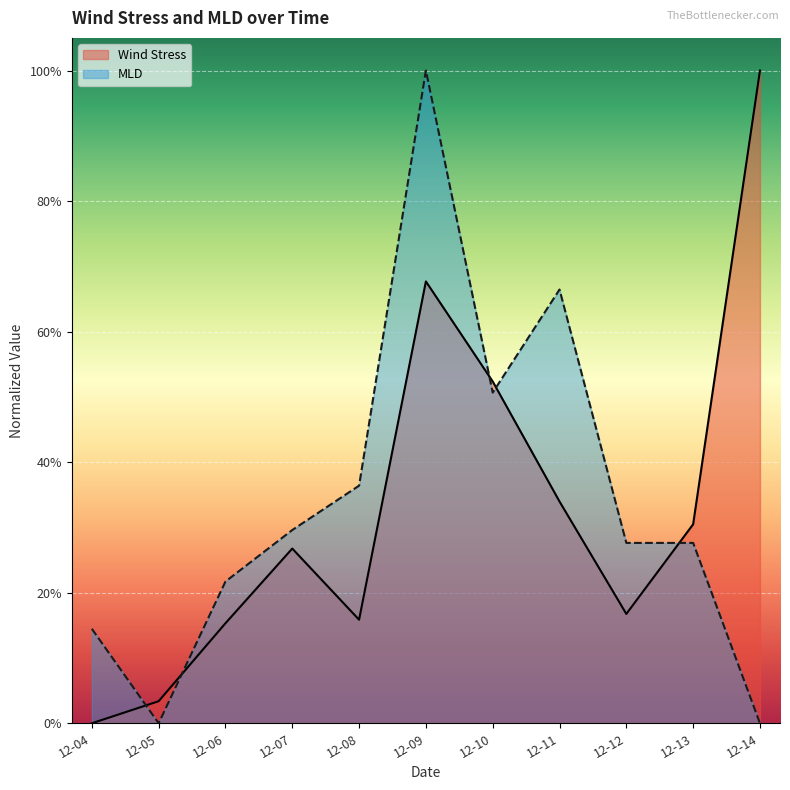

In MLD (line), how many points are lower than both neighbors (excluding endpoints)?

2